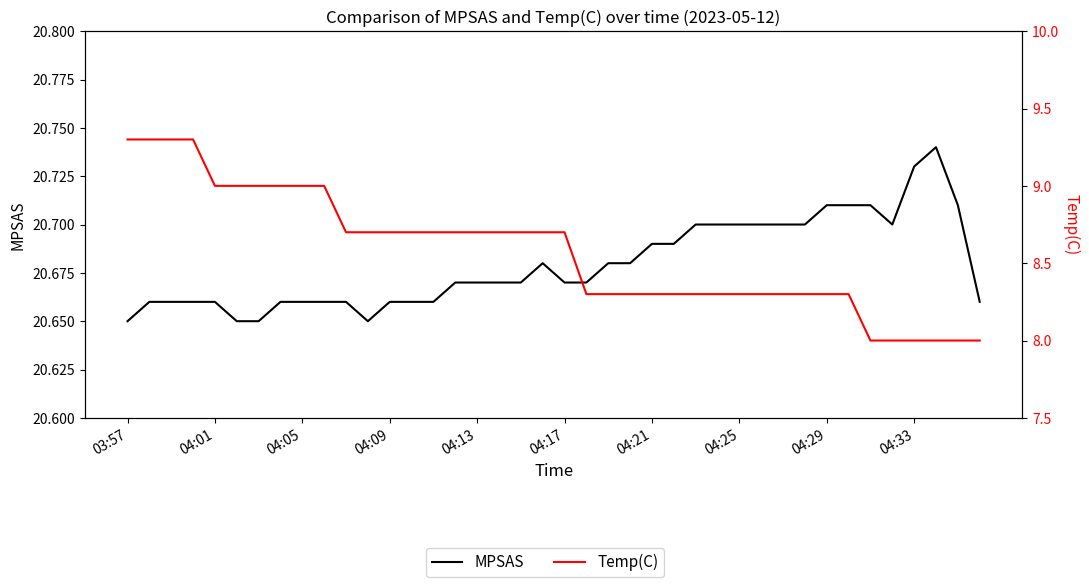

How many Temp(C) values are between 8 and 9?

36